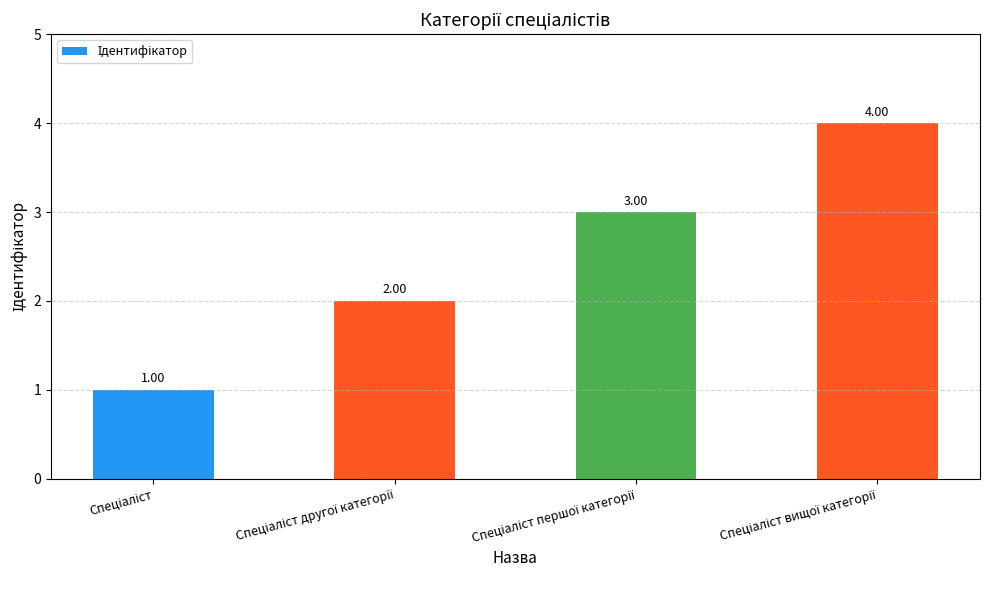

What is the difference between the maximum and minimum values?

3